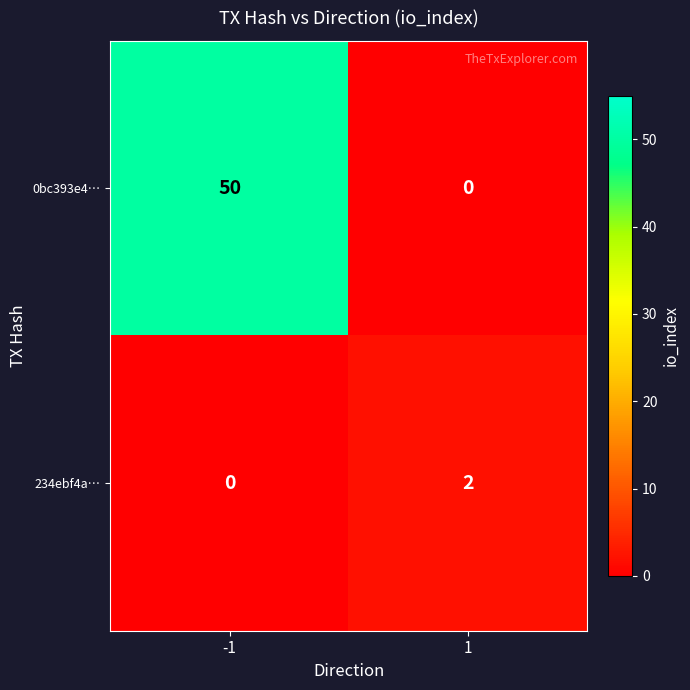

What is the difference between the highest and lowest values at -1?

50